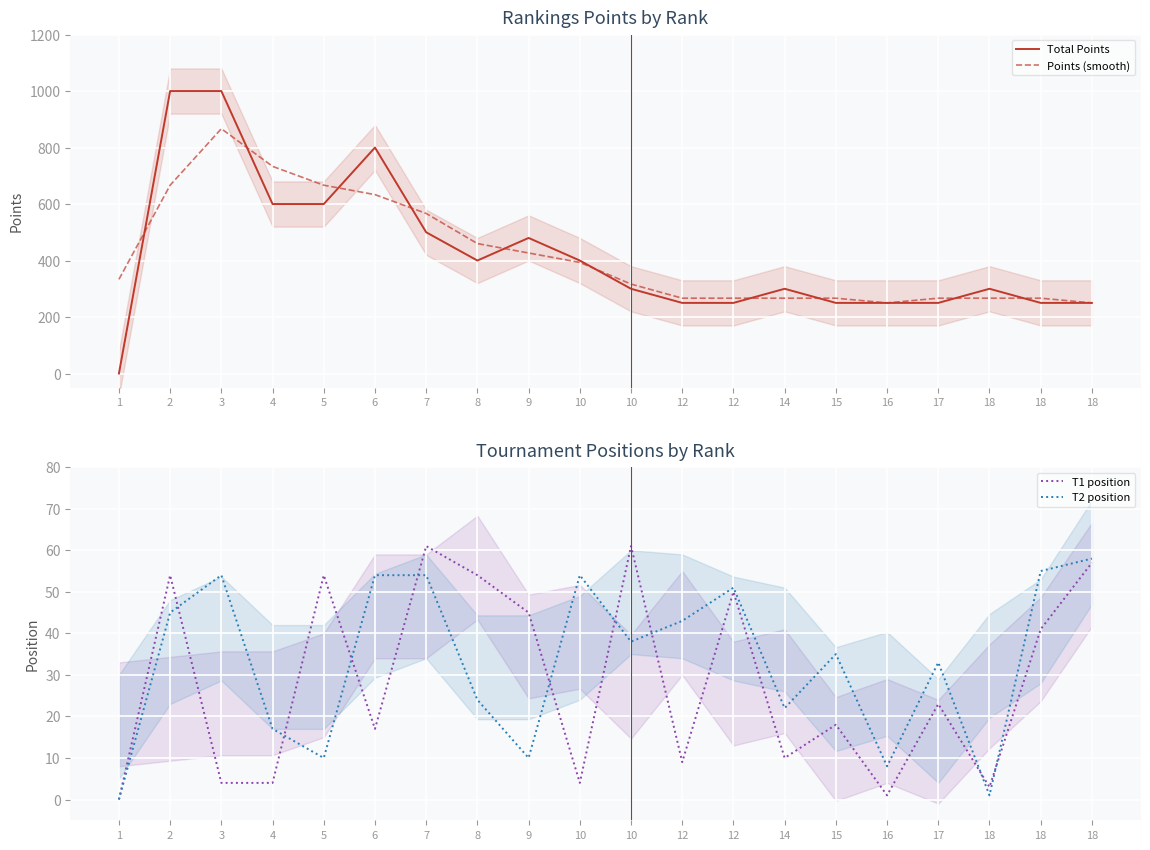

Is the value of T2 position at 2 greater than the value of T1 position at 3?

Yes